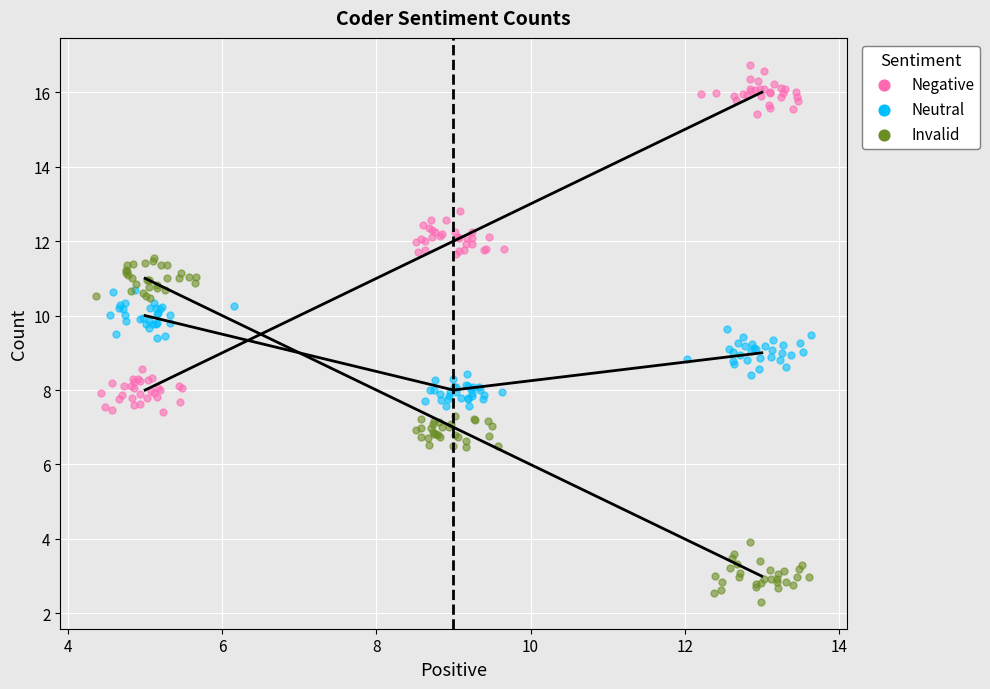

Which series contains the highest Y value?

Negative